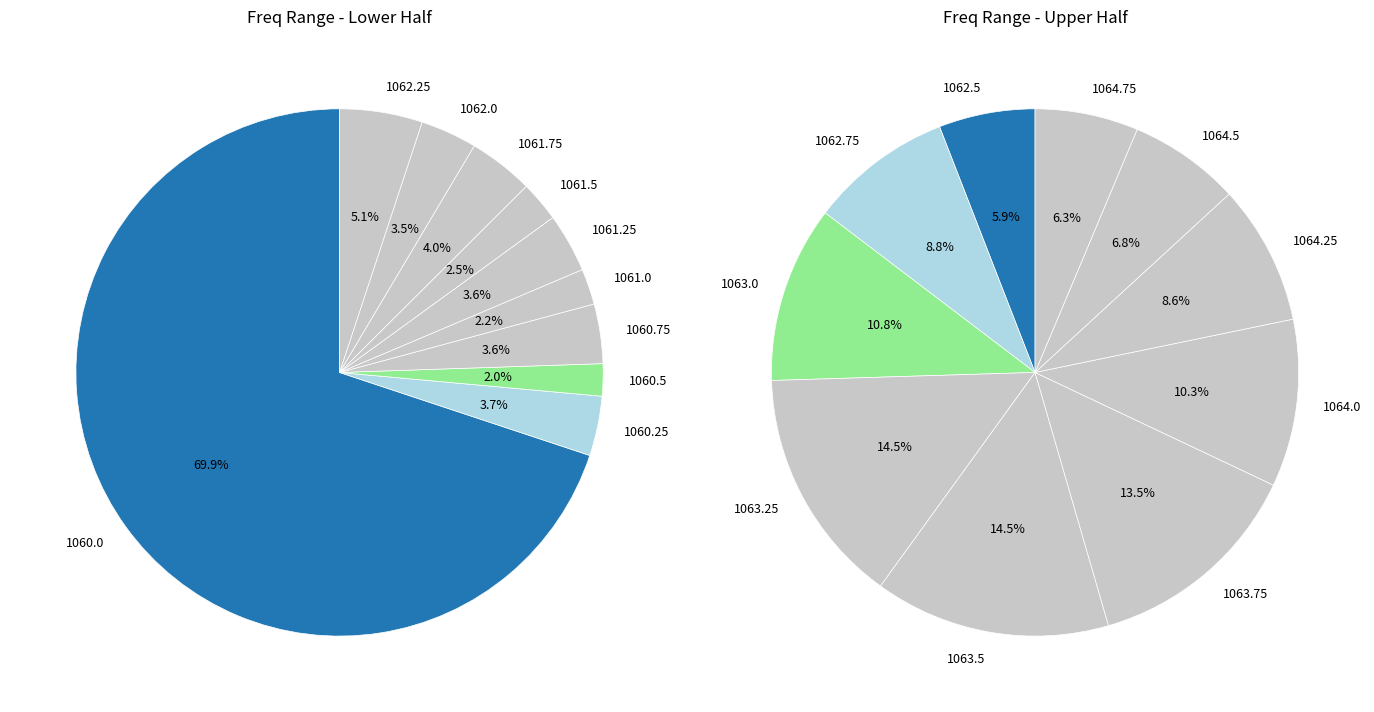

Is 1062.0 the majority of the pie?

No